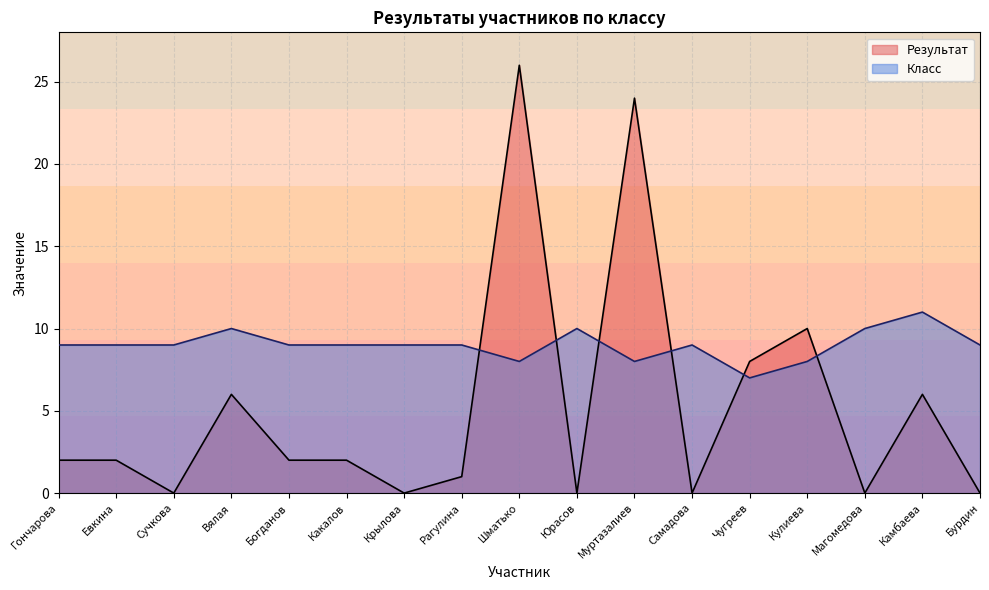

In Результат, how many points are lower than both neighbors (excluding endpoints)?

5